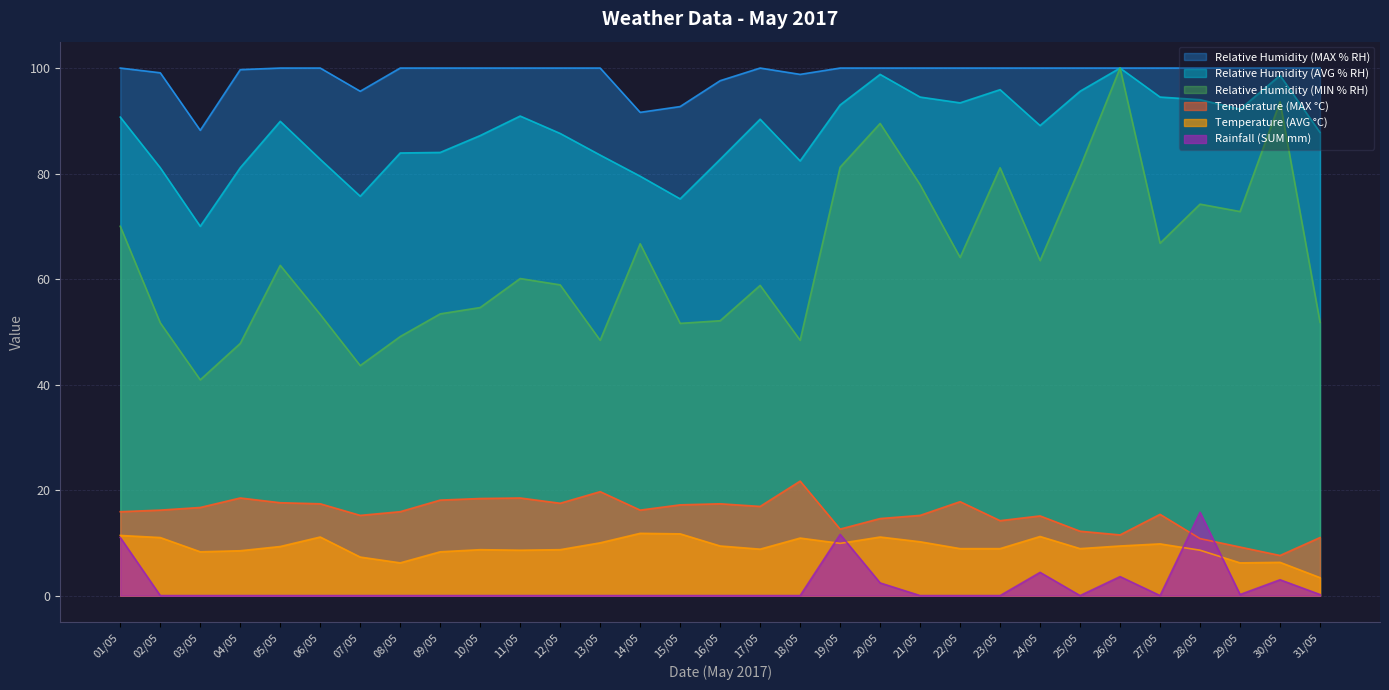

Which series has the largest range (max minus min)?

Relative Humidity (MIN % RH)